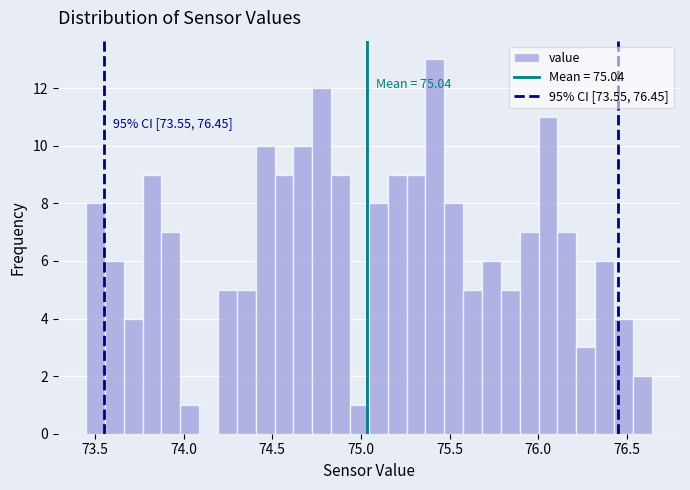

Read against the x-axis, roughly where is the centre of the tallest bar?

75.40